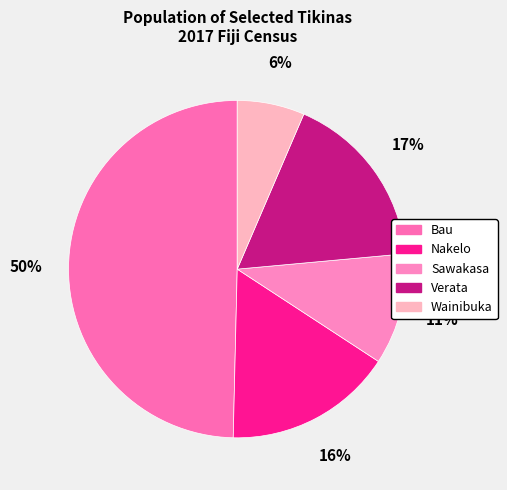

True or false: Bau accounts for 50% of the total.

True